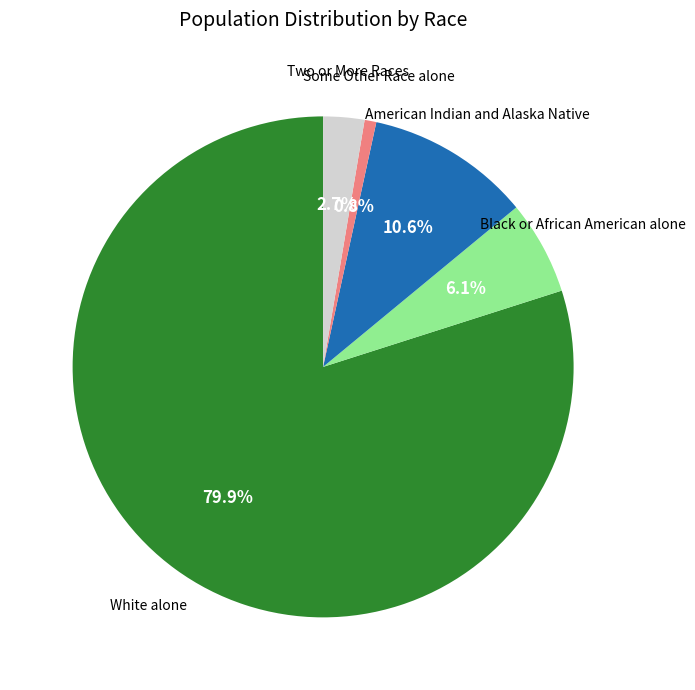

Does any single category account for the majority?

Yes